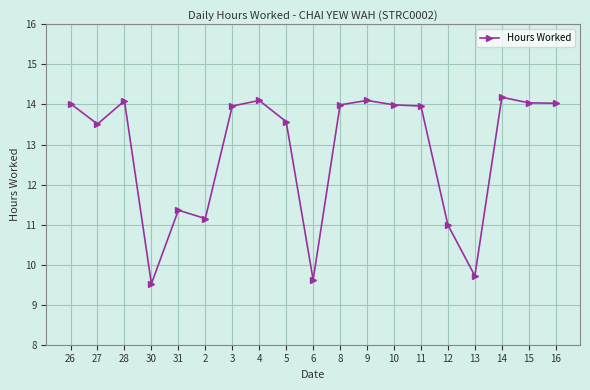

What is the average value?

12.8